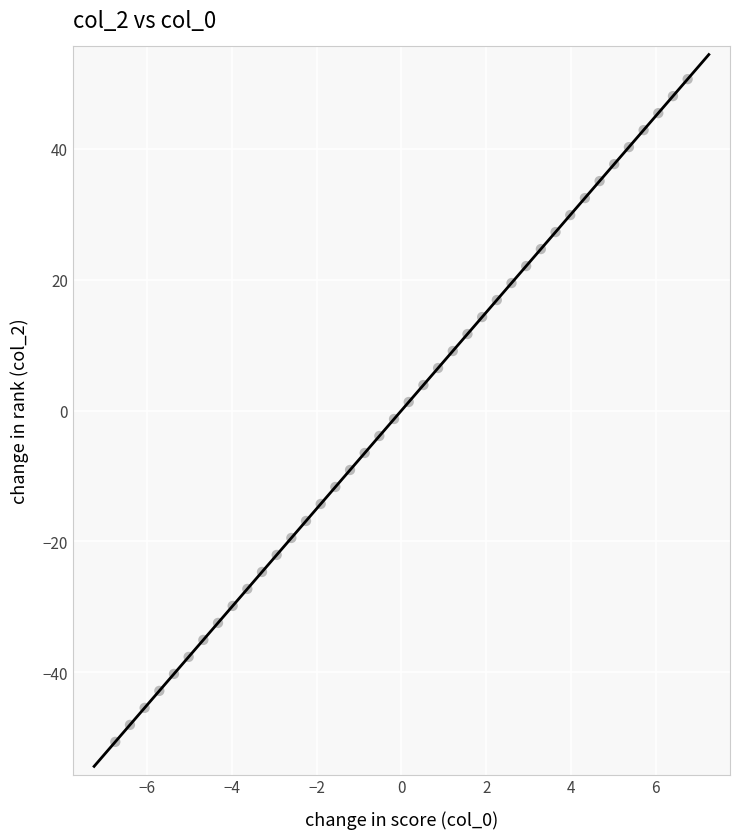

What is the range of Y values (max minus min)?

101.4